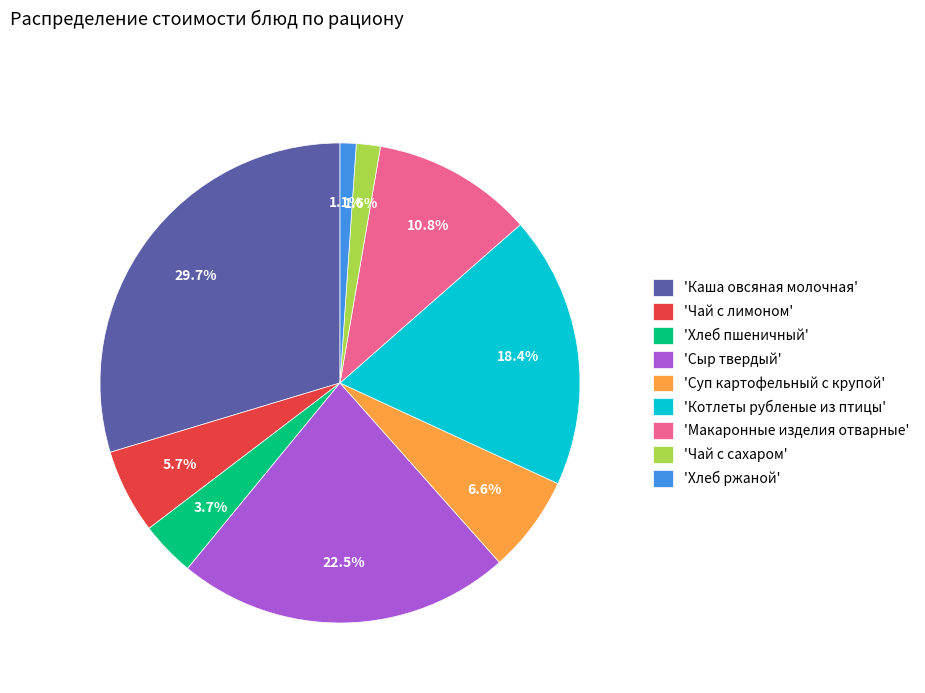

Which has a higher value, 'Хлеб ржаной' or 'Сыр твердый'?

'Сыр твердый'